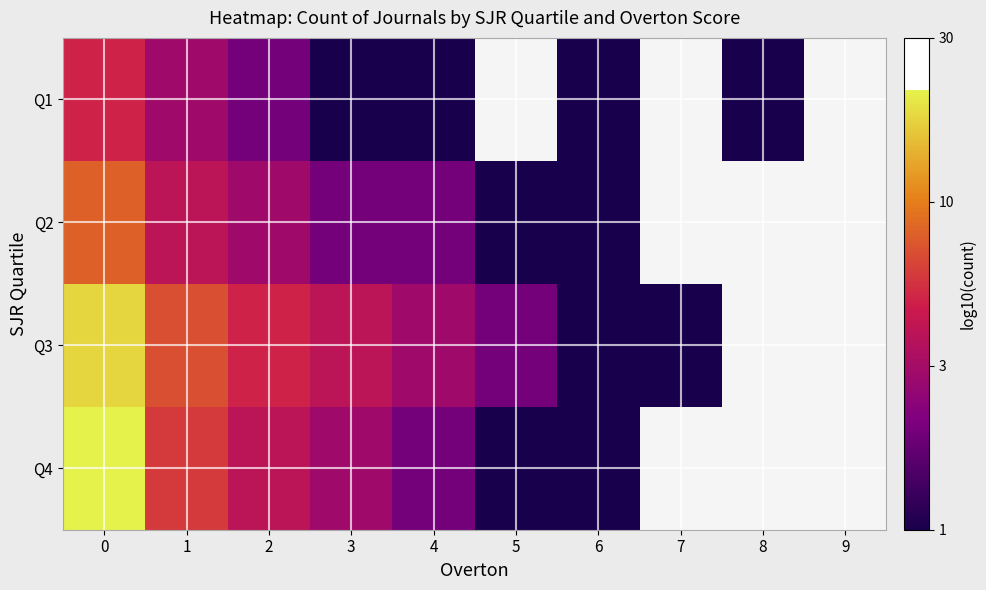

Is the value of Q4 at 6 greater than the value of Q3 at 5?

No